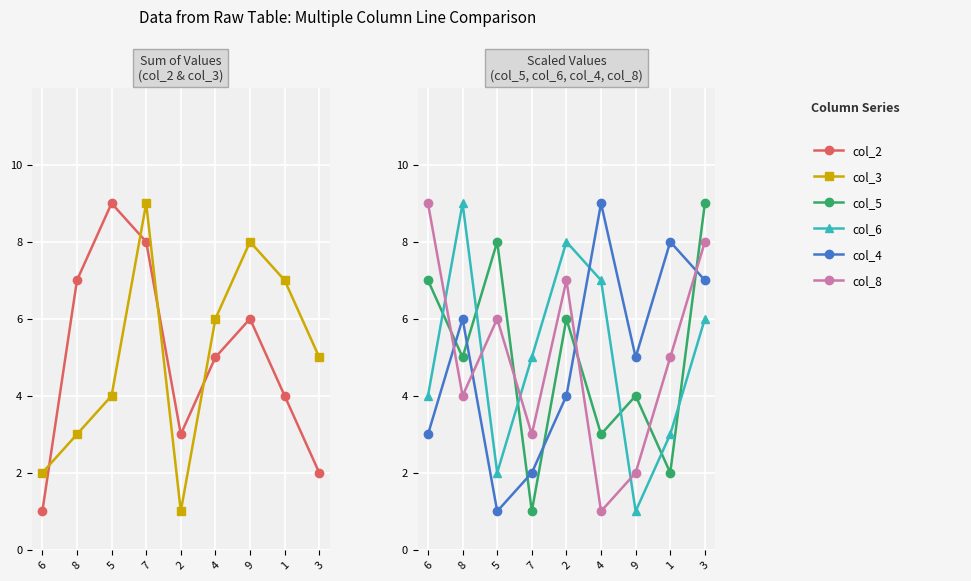

What is the smallest value displayed?

1